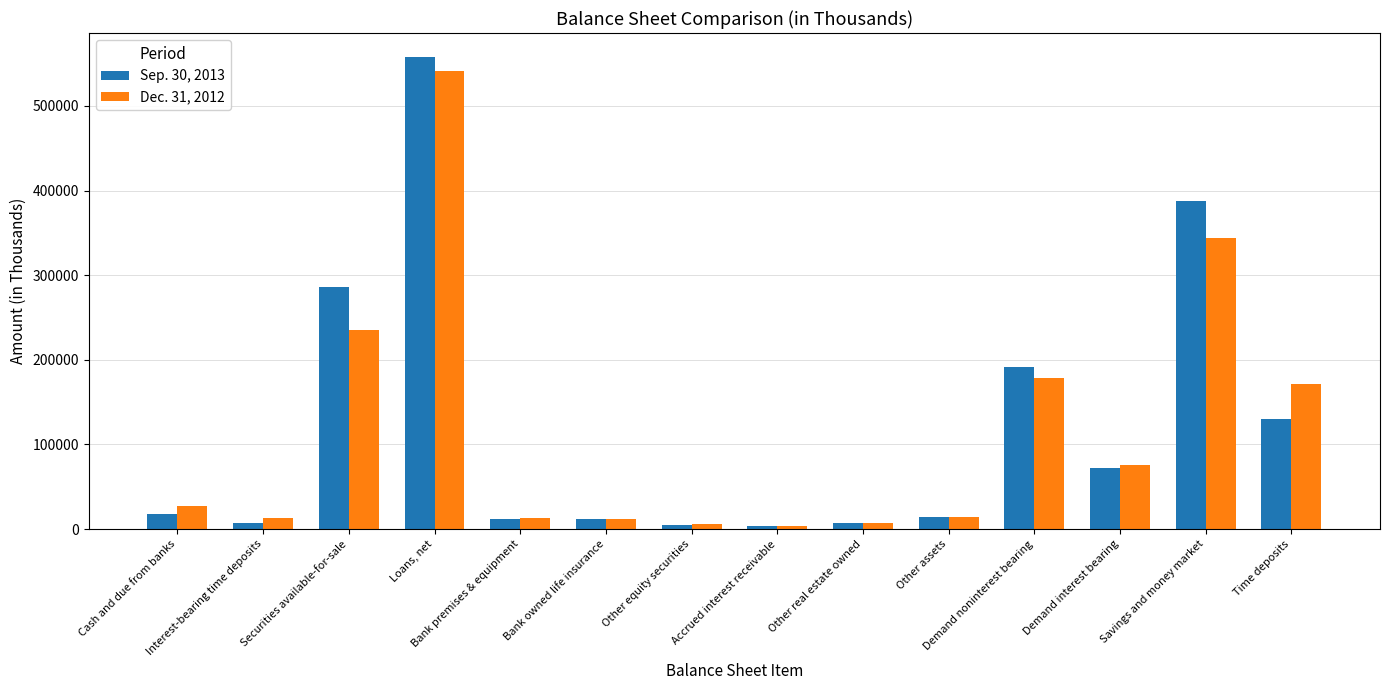

Rank the categories by Sep. 30, 2013 value from lowest to highest.

Accrued interest receivable, Other equity securities, Other real estate owned, Interest-bearing time deposits, Bank premises & equipment, Bank owned life insurance, Other assets, Cash and due from banks, Demand interest bearing, Time deposits, Demand noninterest bearing, Securities available-for-sale, Savings and money market, Loans, net